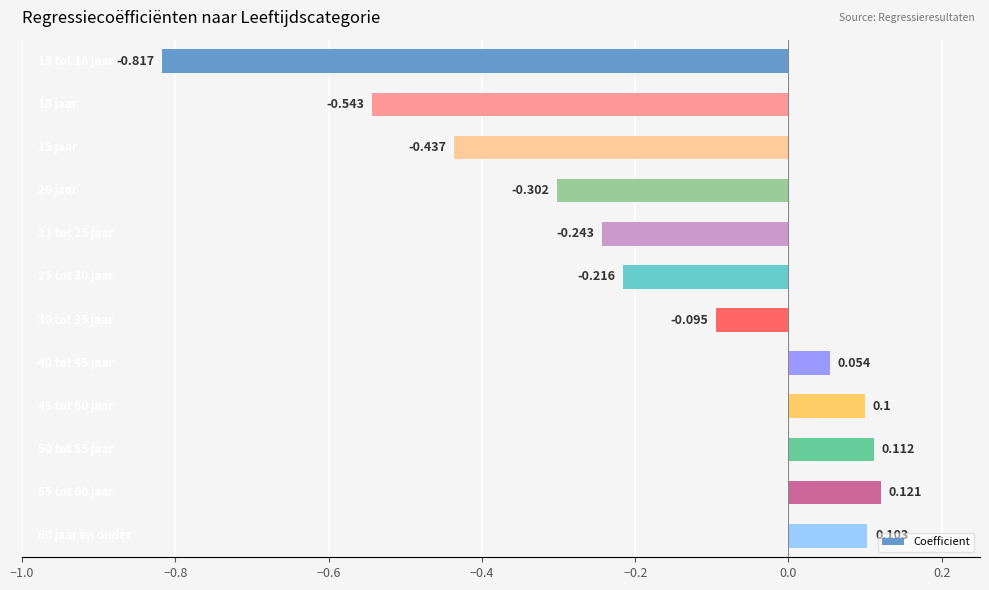

What is the maximum value shown in the chart?

0.1